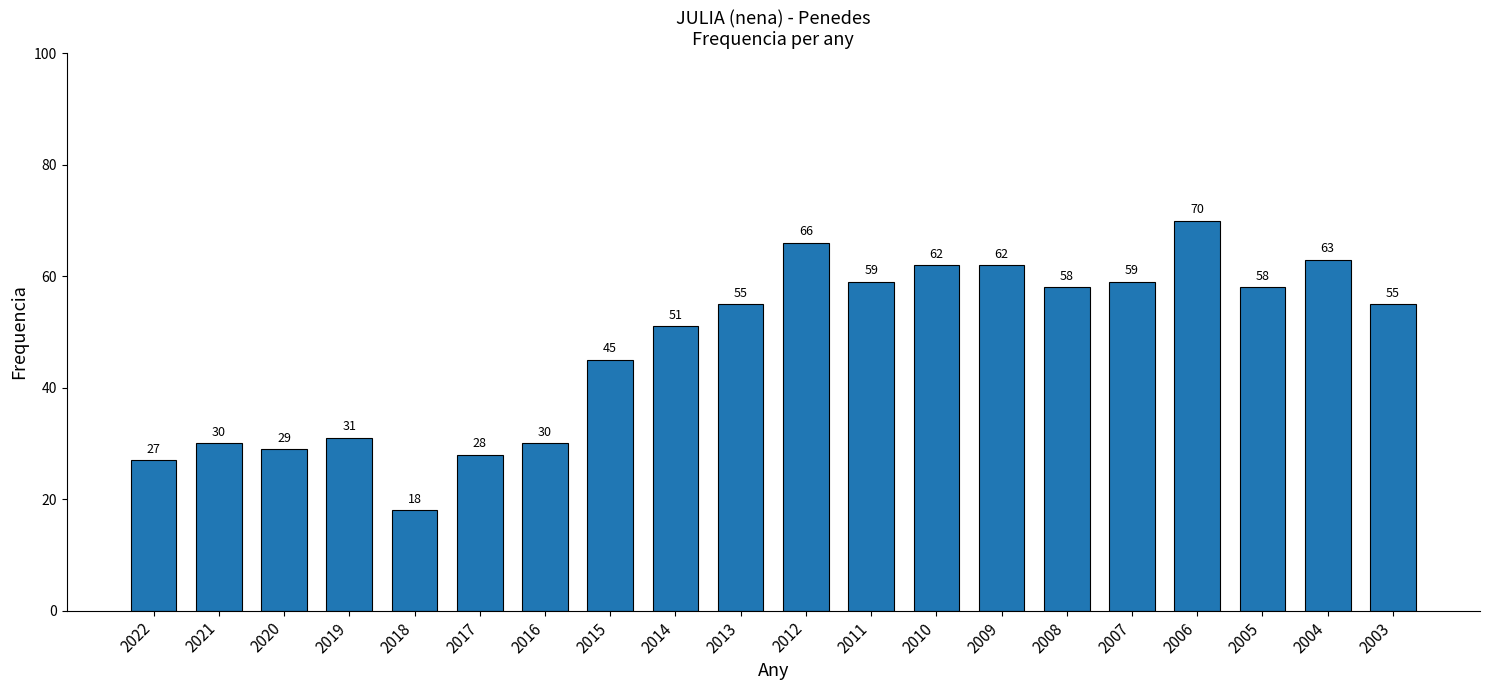

Are the bars horizontal?

No